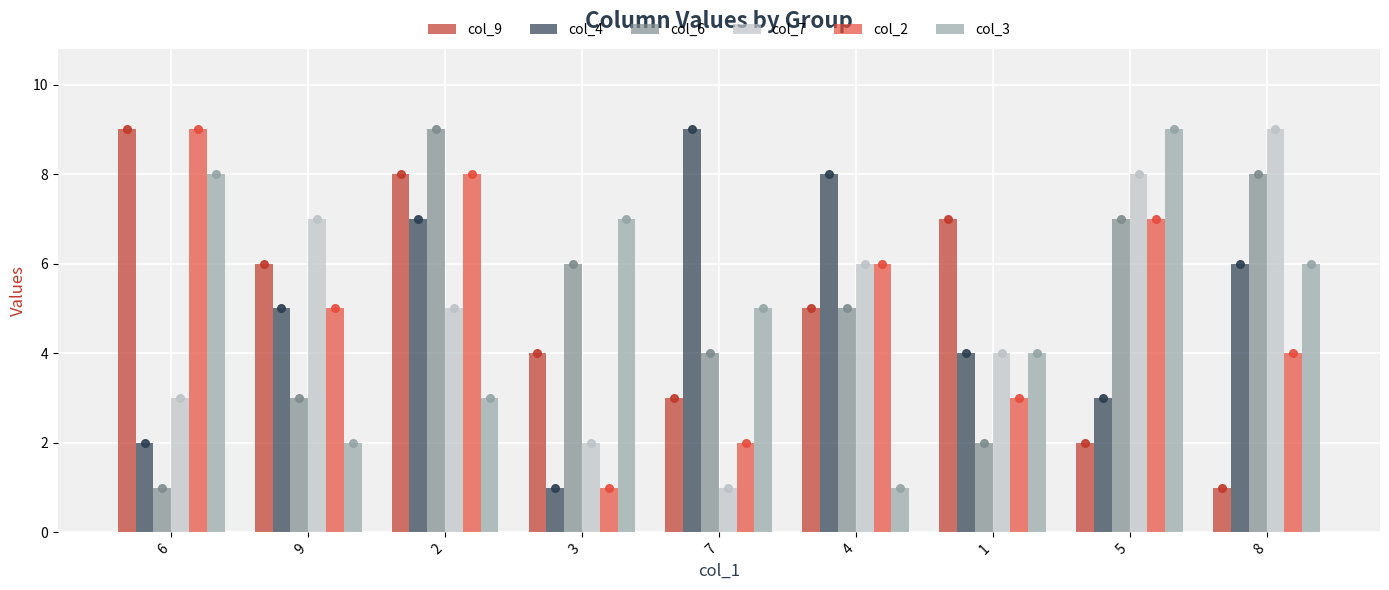

At which category is the sum across all series the highest?

2